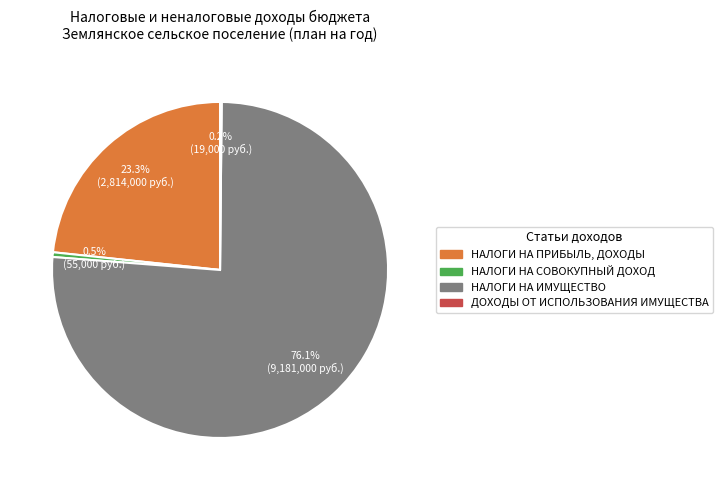

To the nearest percent, what is the average slice percentage?

25%